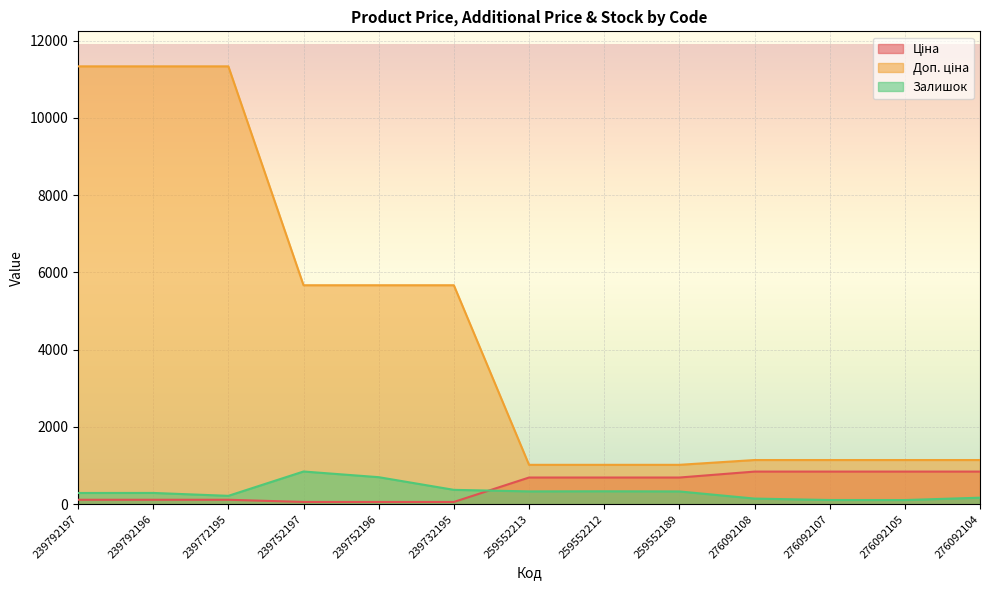

What is the difference between the highest and lowest values at 259552212?

684.8